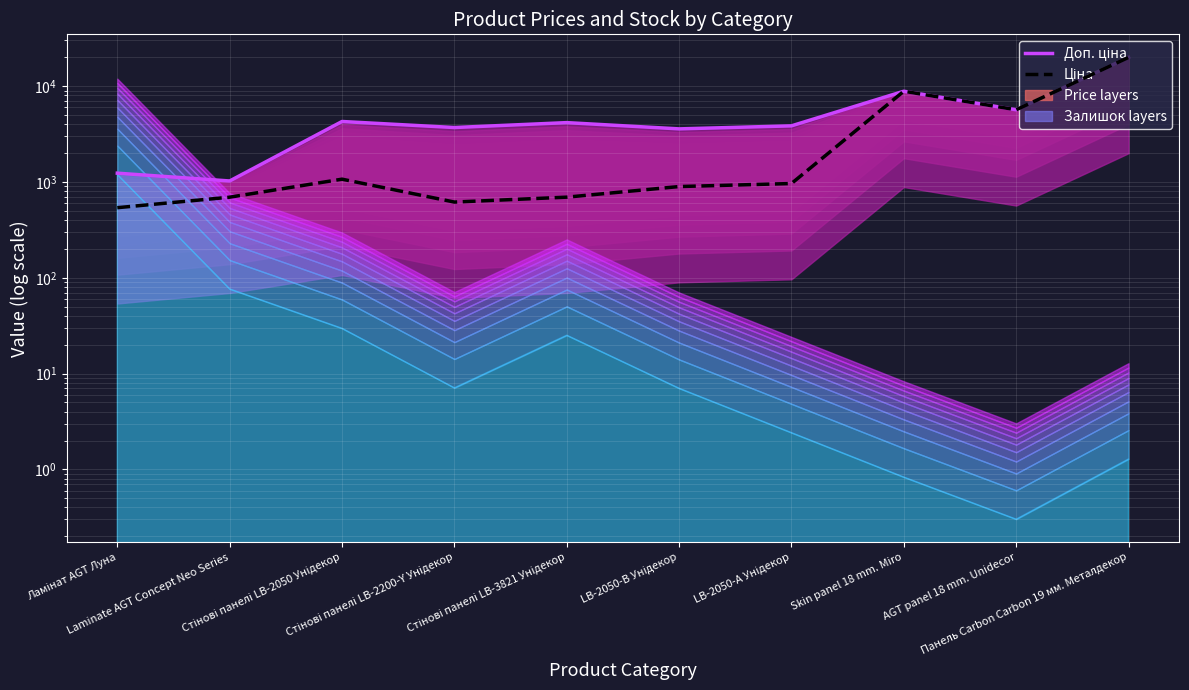

Which series has the largest range (max minus min)?

Ціна